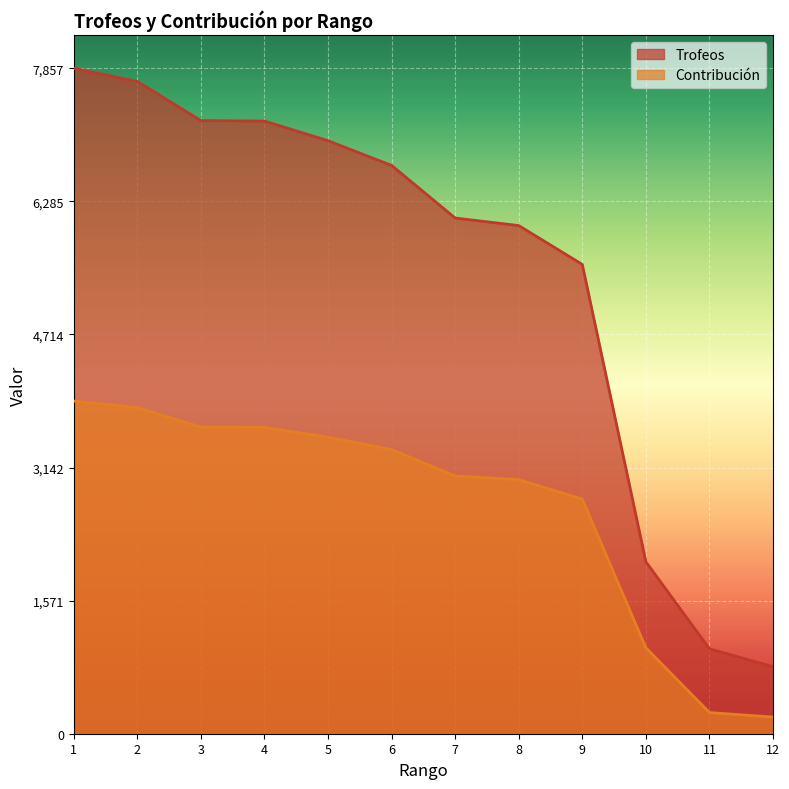

True or false: Contribución has more than 2 points higher than both neighbors.

False